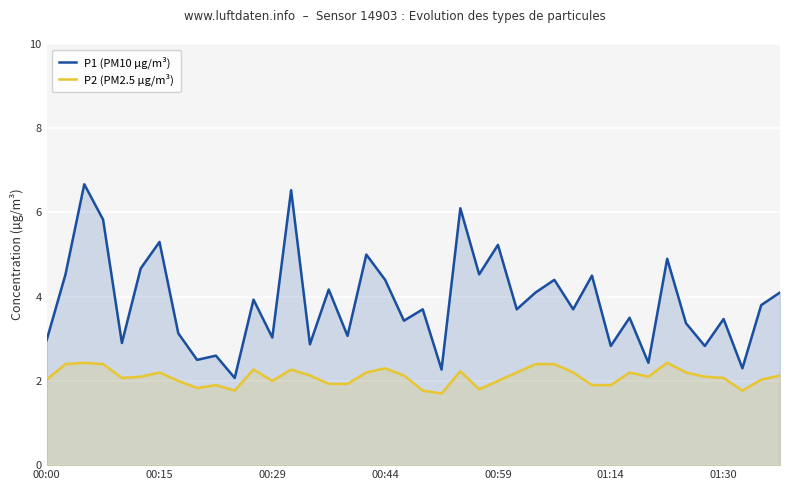

What is the smallest value displayed?

1.7